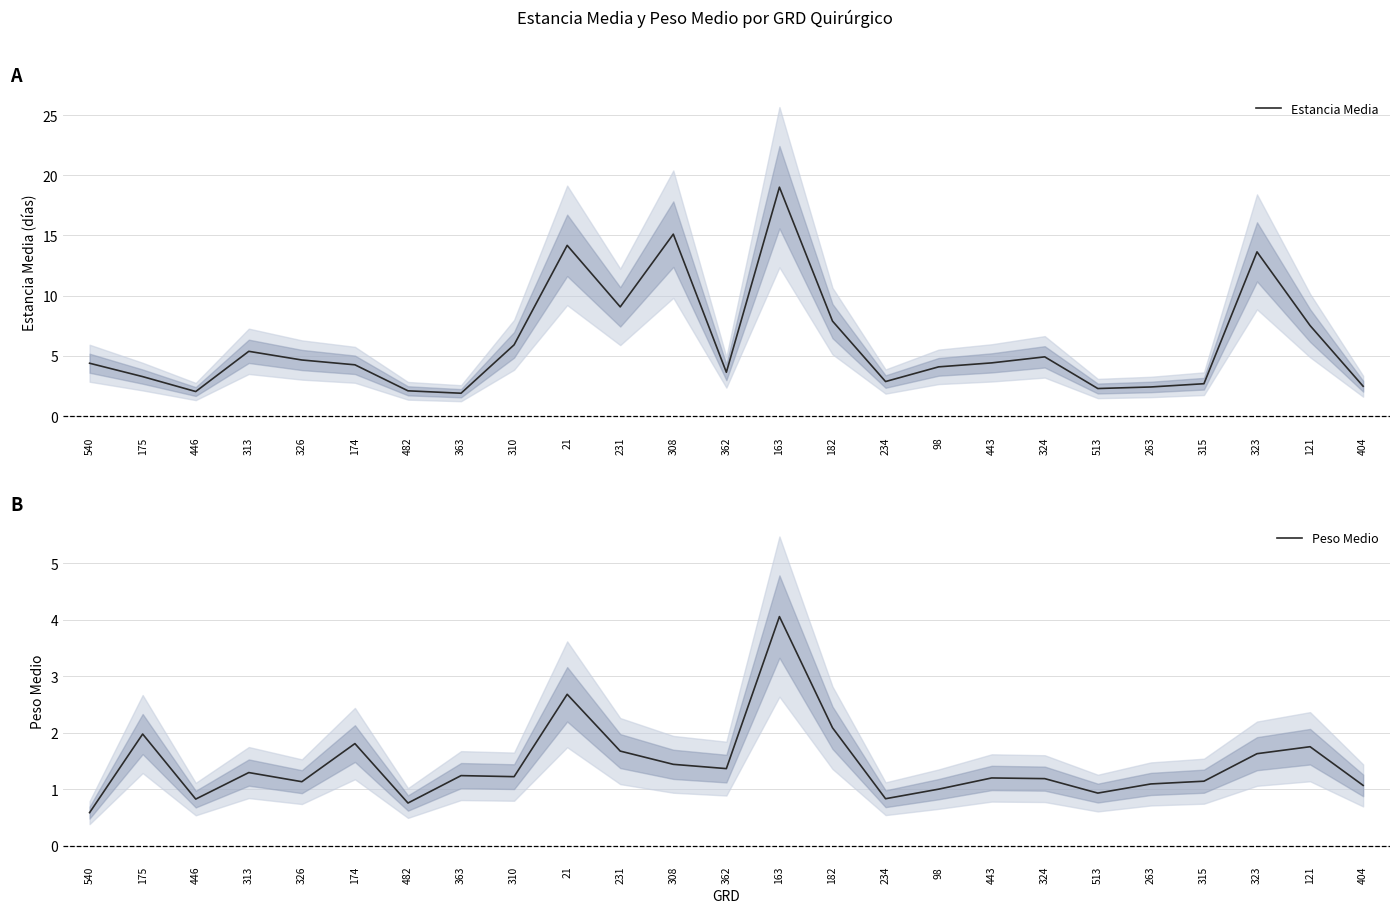

At which label is Estancia Media closest to 10?

231